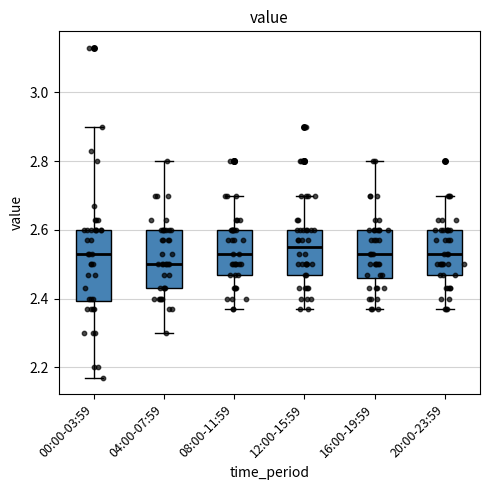

Where does the upper whisker of the box for 00:00-03:59 end on the y-axis? The values are not printed on the chart, so give them approximately, as read against the axis.

2.90